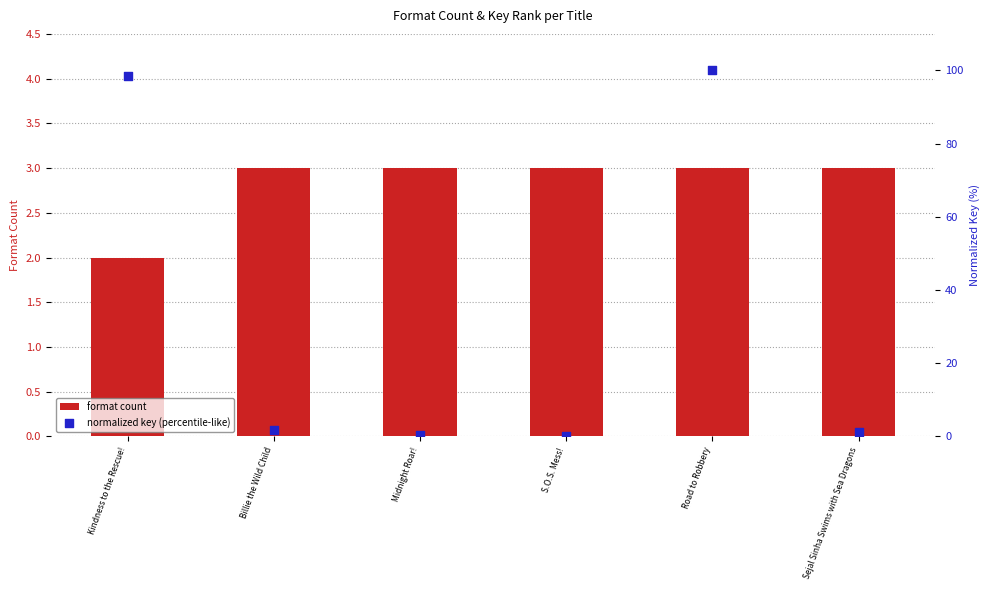

Which series reaches the minimum Y coordinate?

normalized key (percentile-like)